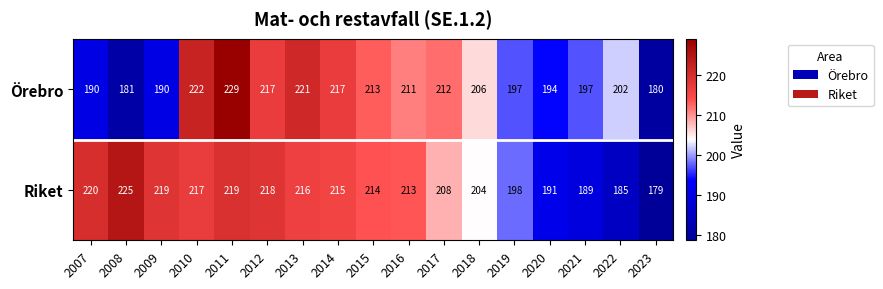

List the series in order of their overall mean, highest first.

Riket, Örebro